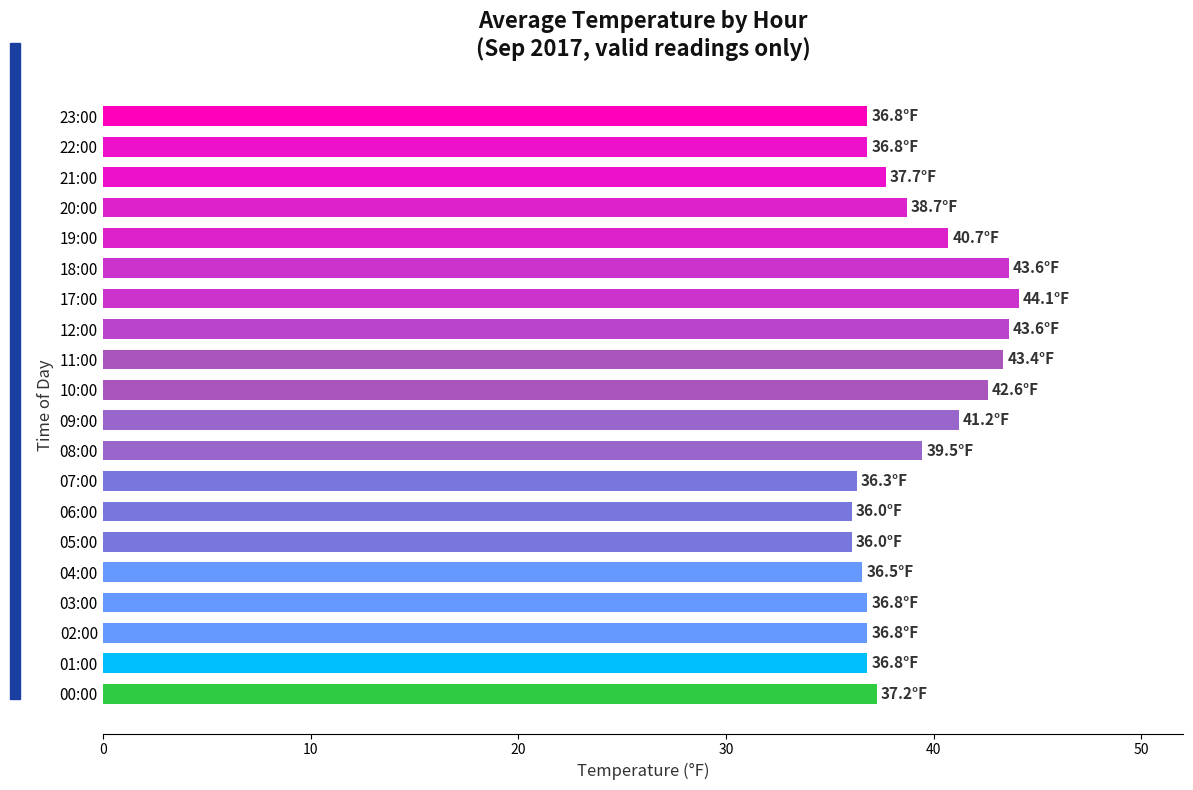

What is the average value?

39.1